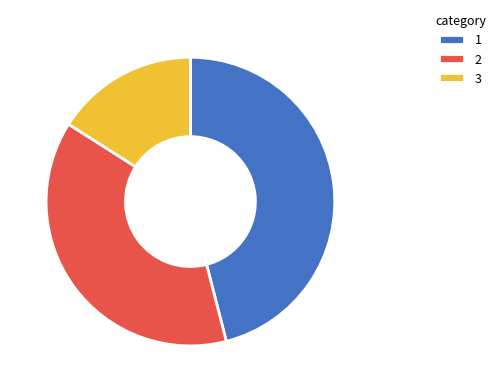

Combined, do 3 and 2 account for over 50%?

Yes